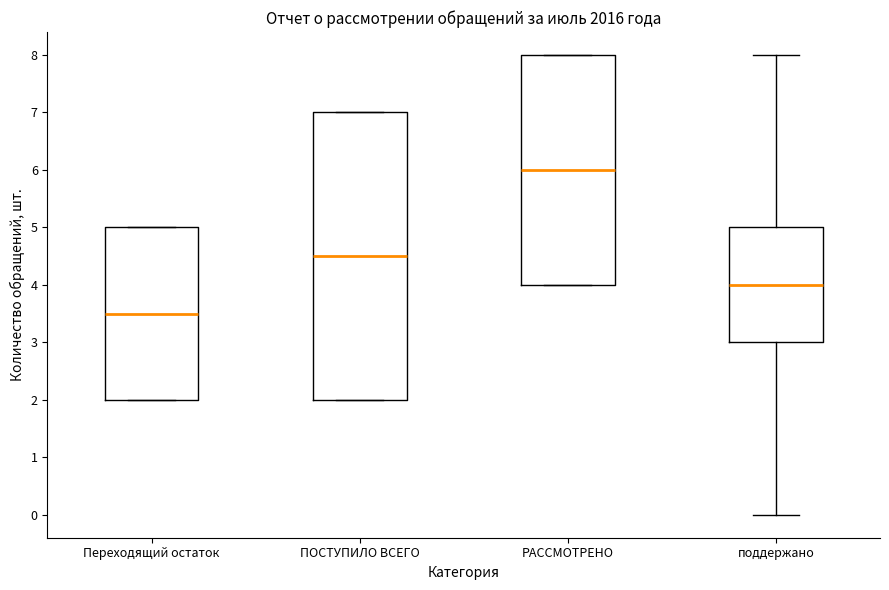

Reading left to right, transcribe this box plot: for each box, give where its median line is, the range the box spans, and where its two whiskers end, as read against the y-axis. The values are not printed on the chart, so give them approximately, as read against the axis.

Переходящий остаток: median 3.5, box 2.0 to 5.0, whiskers 2.0 to 5.0
ПОСТУПИЛО ВСЕГО: median 4.5, box 2.0 to 7.0, whiskers 2.0 to 7.0
РАССМОТРЕНО: median 6.0, box 4.0 to 8.0, whiskers 4.0 to 8.0
поддержано: median 4.0, box 3.0 to 5.0, whiskers 0.0 to 8.0